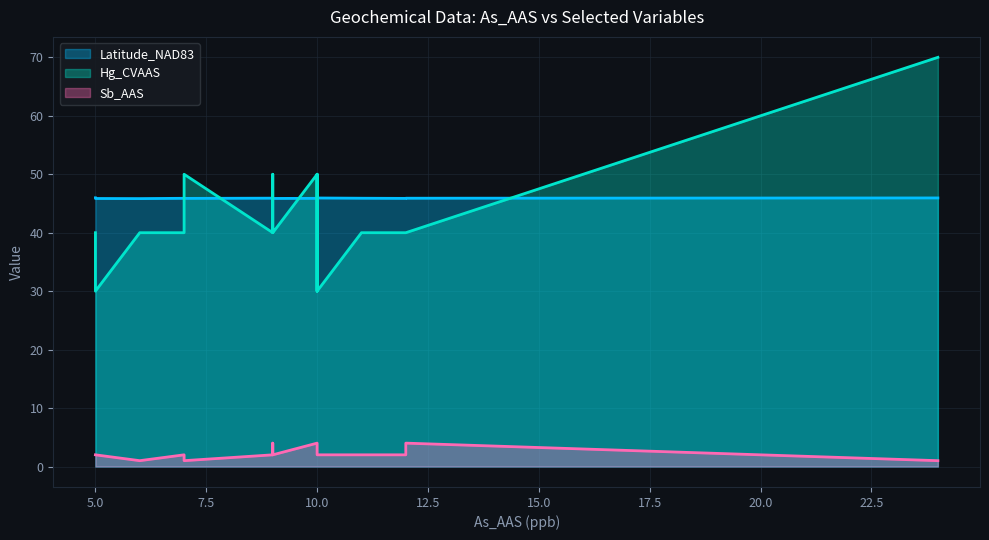

Is it true that Sb_AAS equals 4.0 at 10?

True